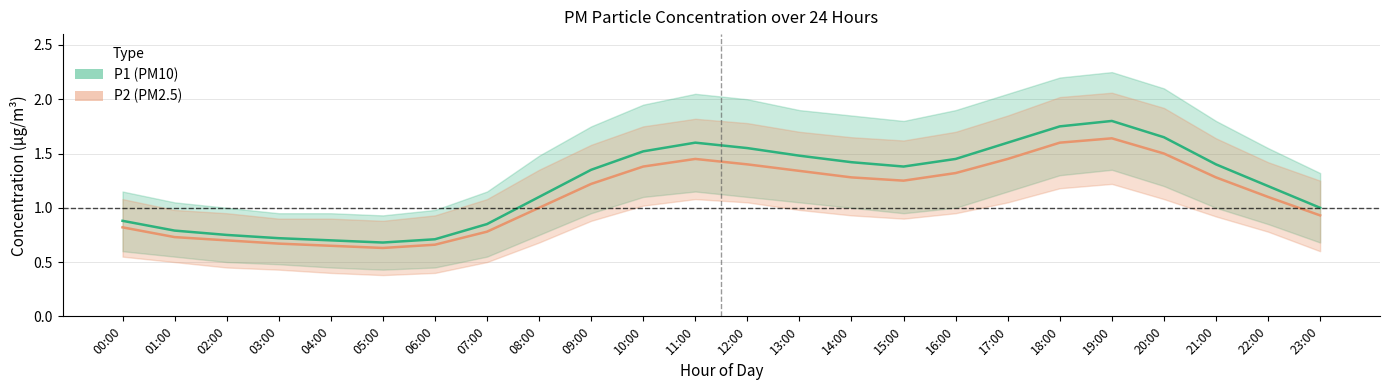

Which series has the largest total across all categories?

P1 (PM10)